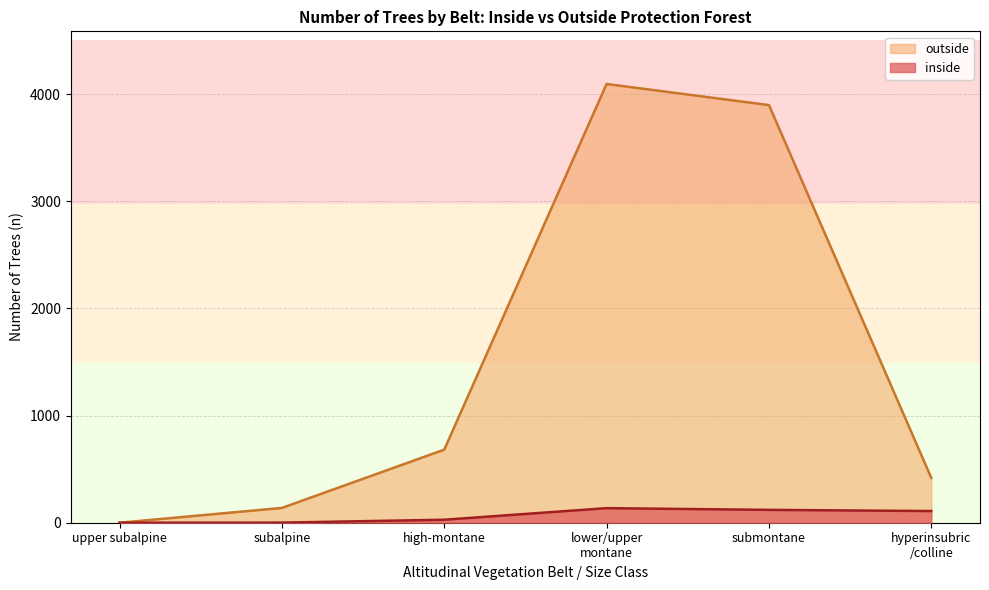

Which series has the widest spread of values?

outside